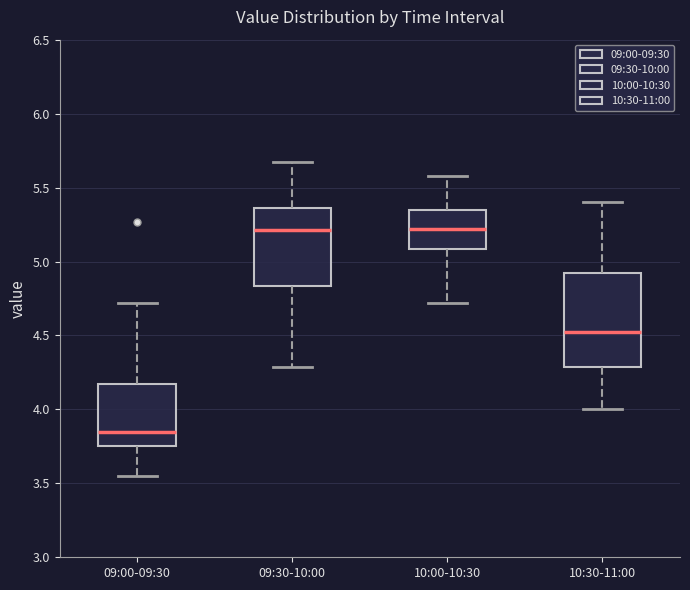

Which box's median line is the lowest?

09:00-09:30